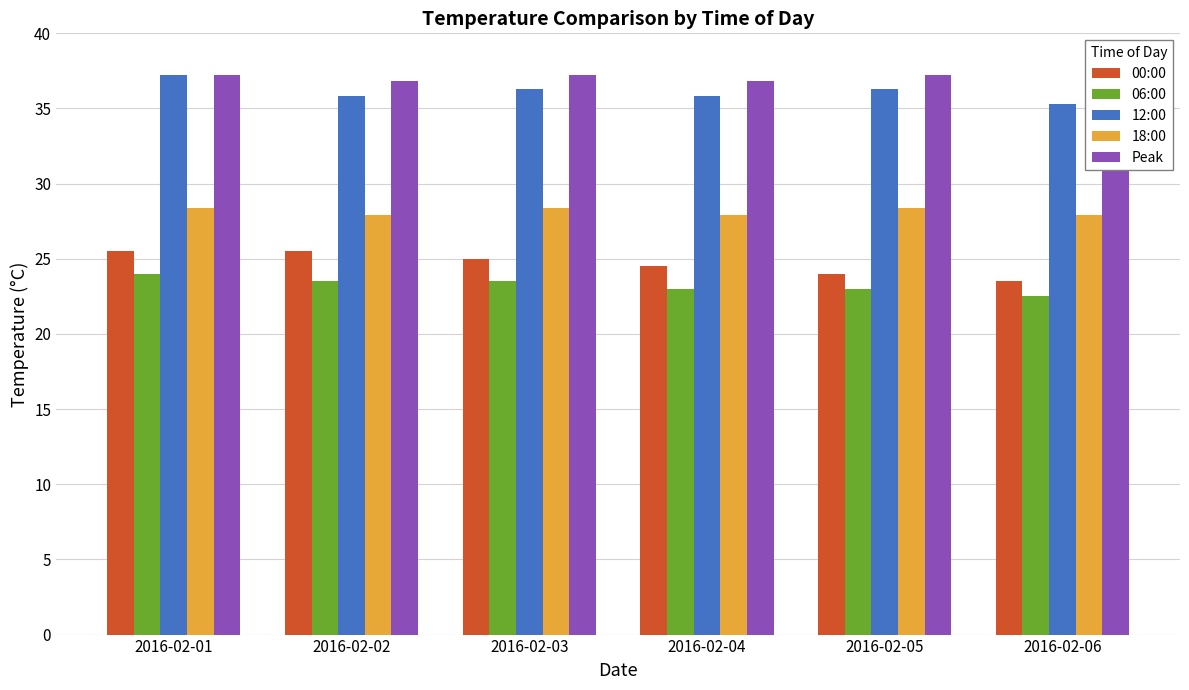

How many bars are there in each group?

5